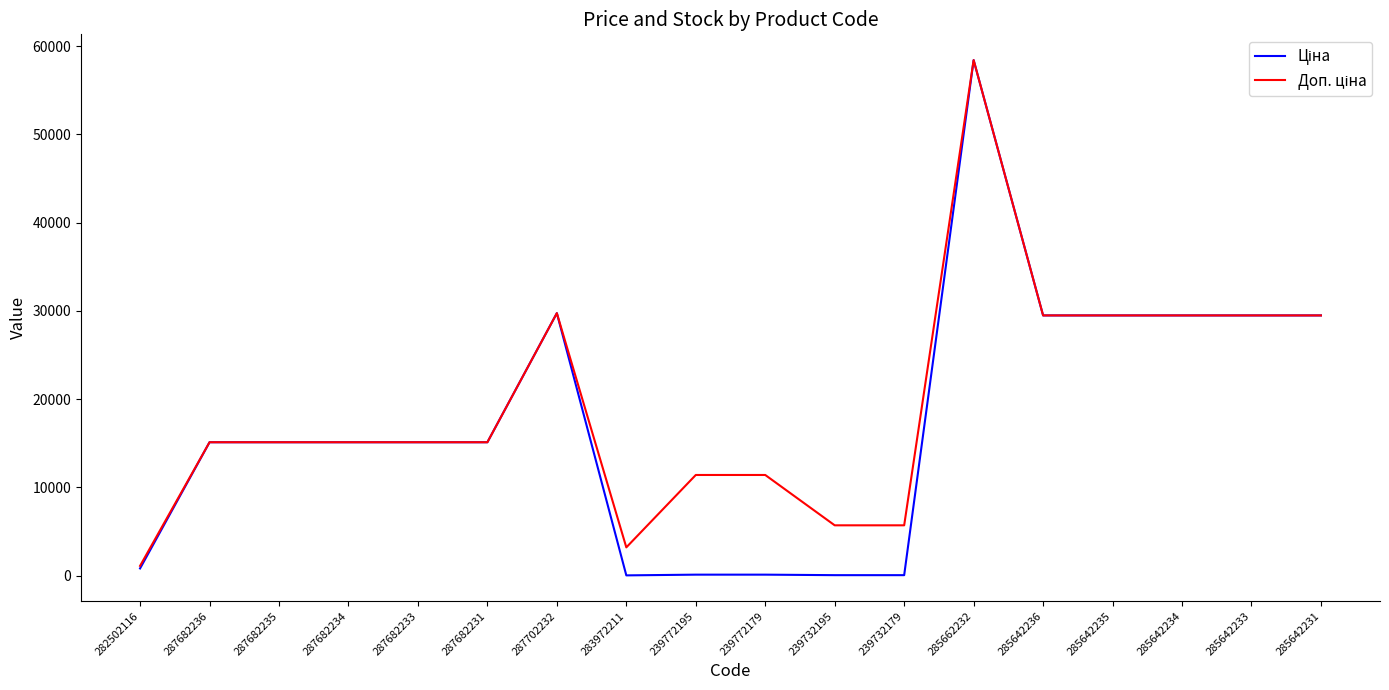

What is the total value across all series at 287682234?

30240.0